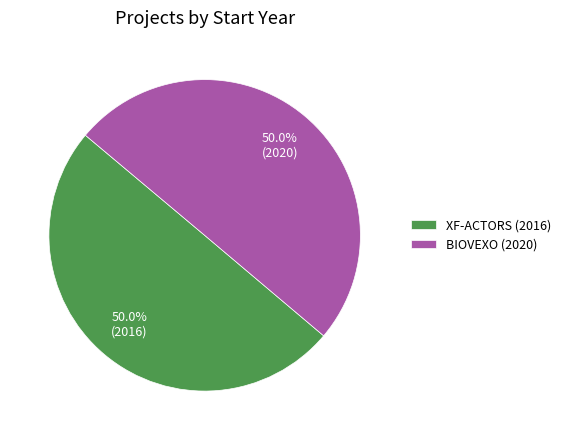

Approximately how many times larger is the value at XF-ACTORS (2016) compared to BIOVEXO (2020)?

1.0